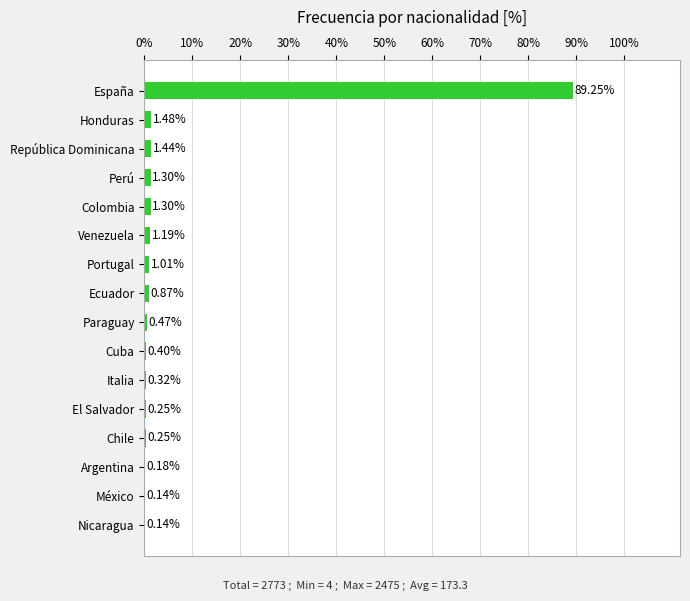

What is the sum of all values?

100.0